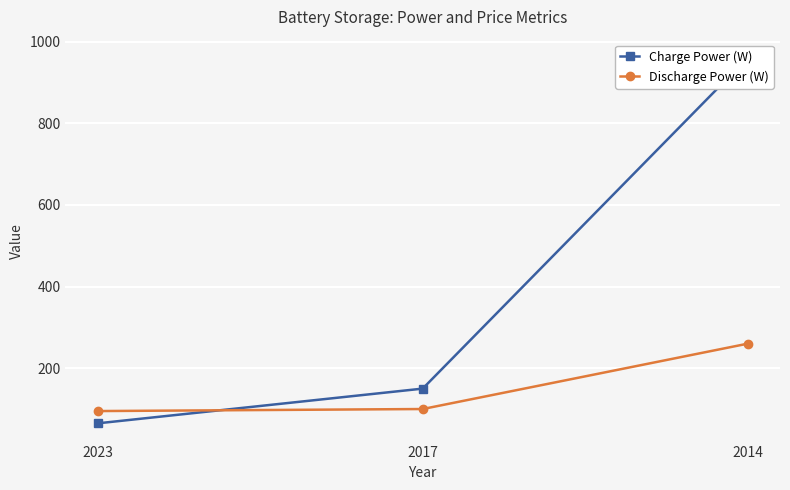

Is the value of Charge Power (W) at 2023 greater than the value of Discharge Power (W) at 2017?

No